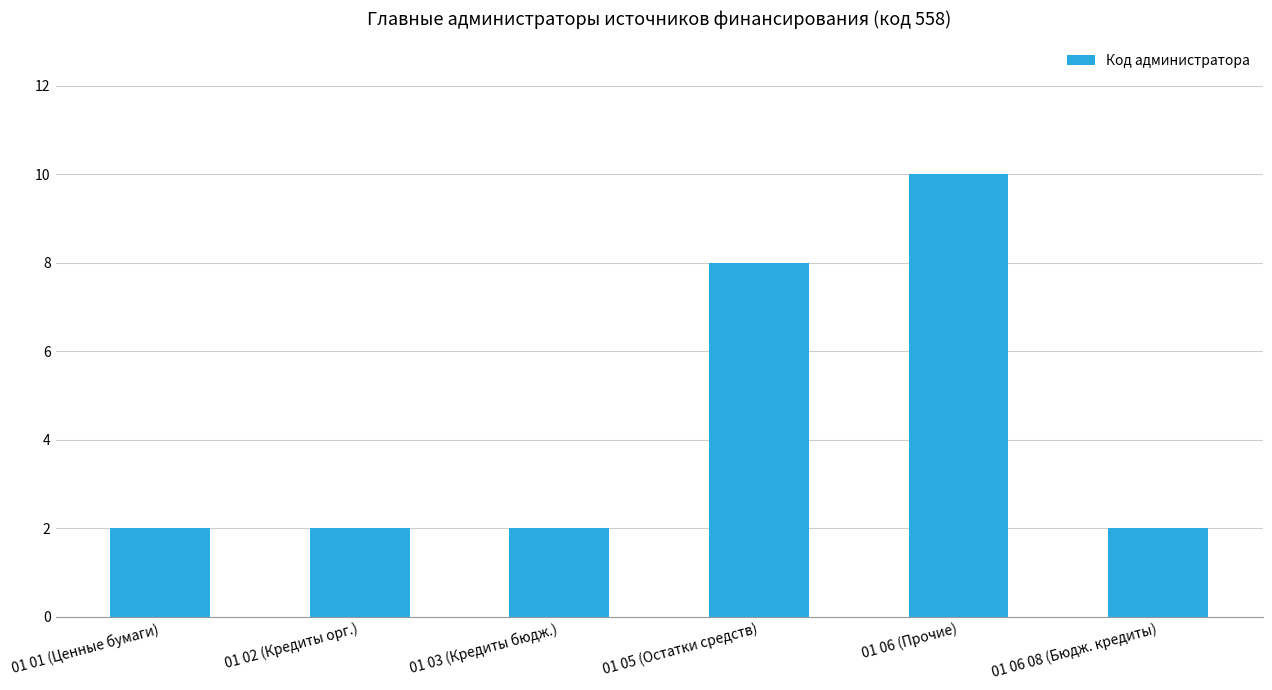

Is it true that the value at 01 03 (Кредиты бюдж.) is 2?

True